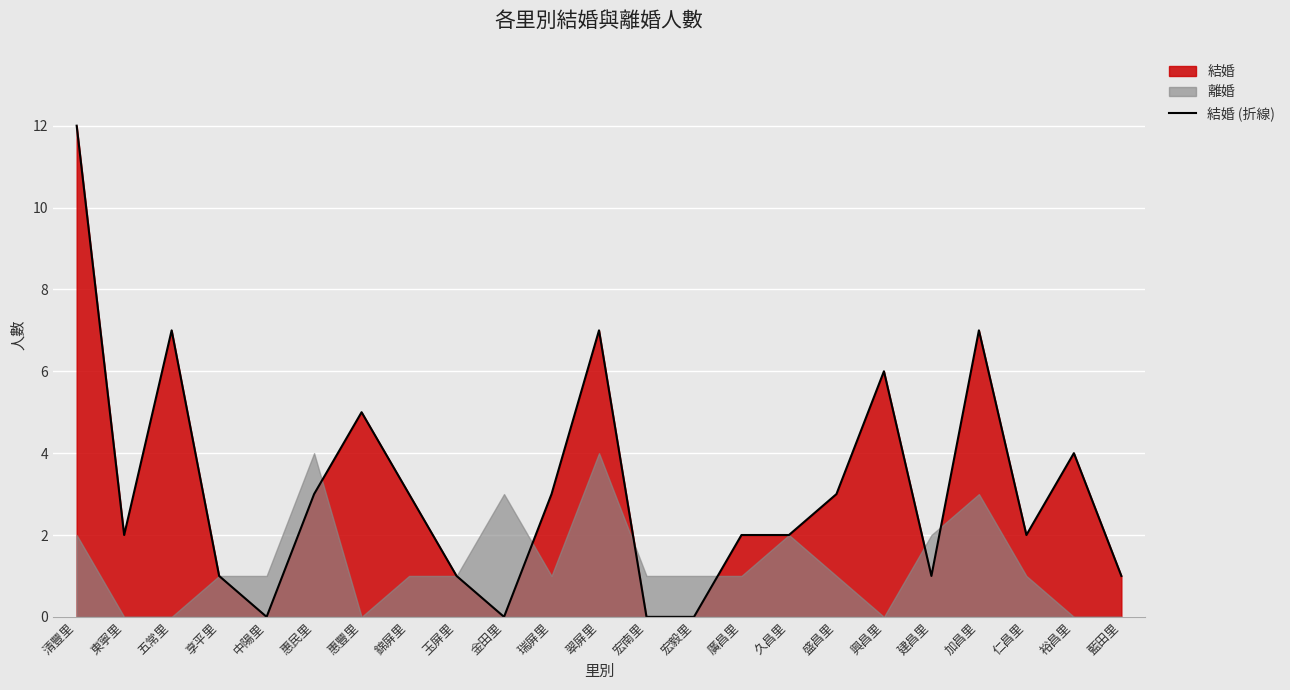

How many lines are shown in the chart?

1